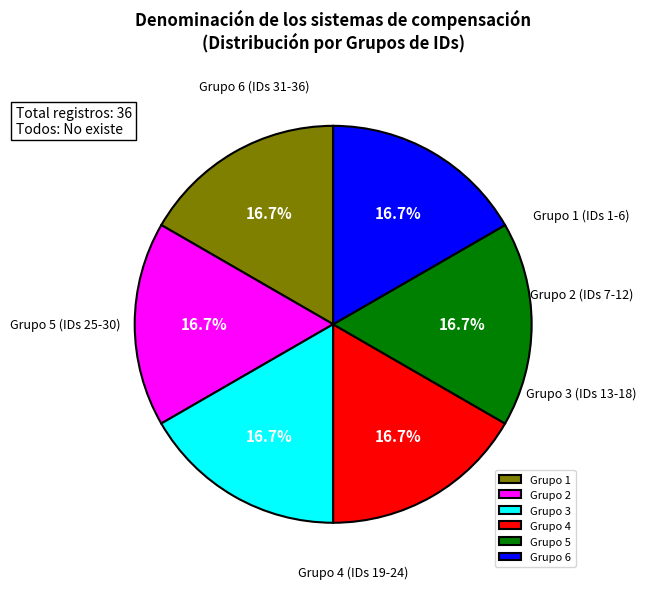

What percentage is NOT represented by Grupo 3?

83.3%